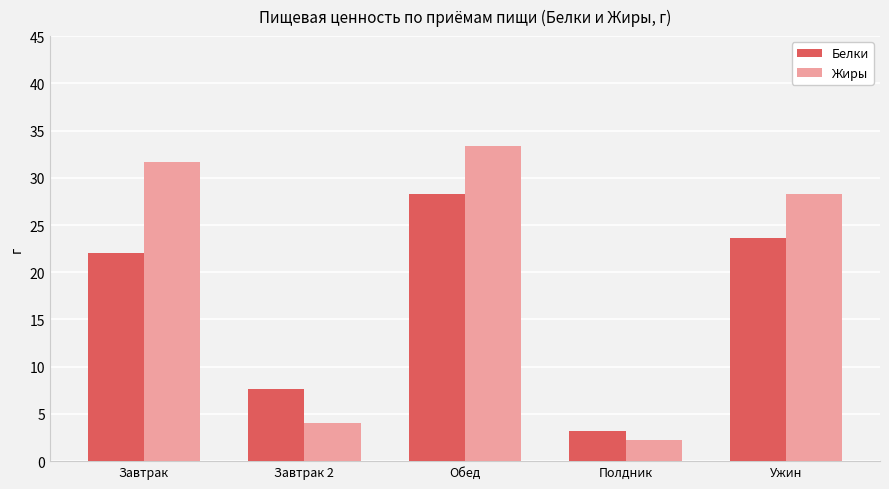

What are all the series names shown in the legend?

Белки, Жиры